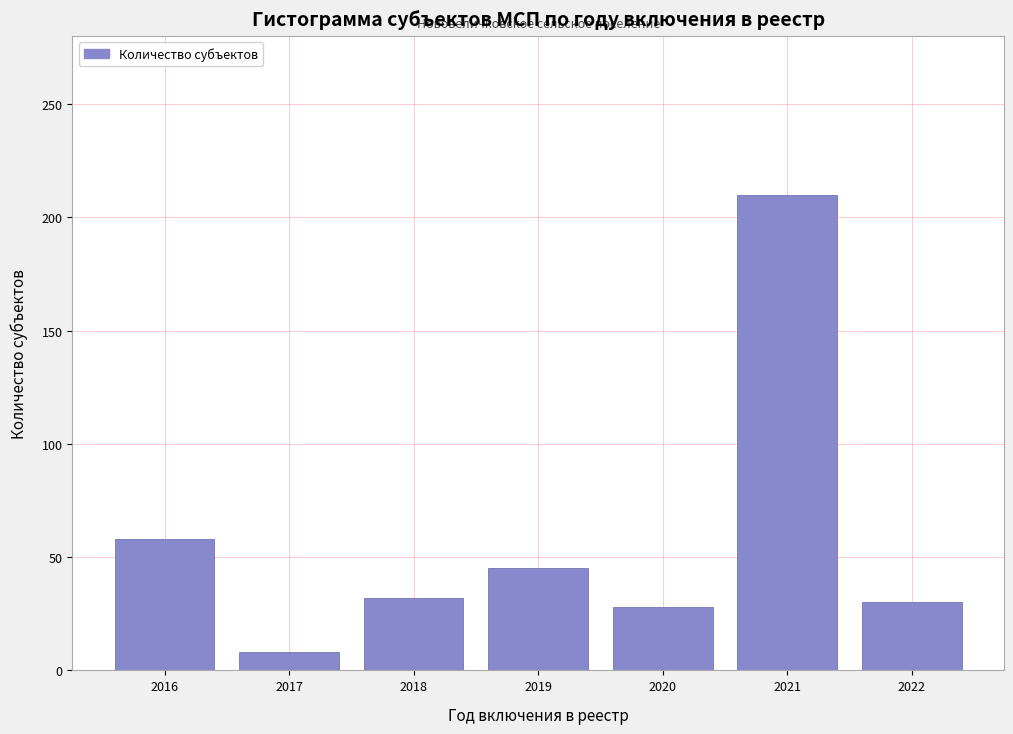

Reading left to right, extract all data points from this chart.

2016=58	2017=8	2018=32	2019=45	2020=28	2021=210	2022=30